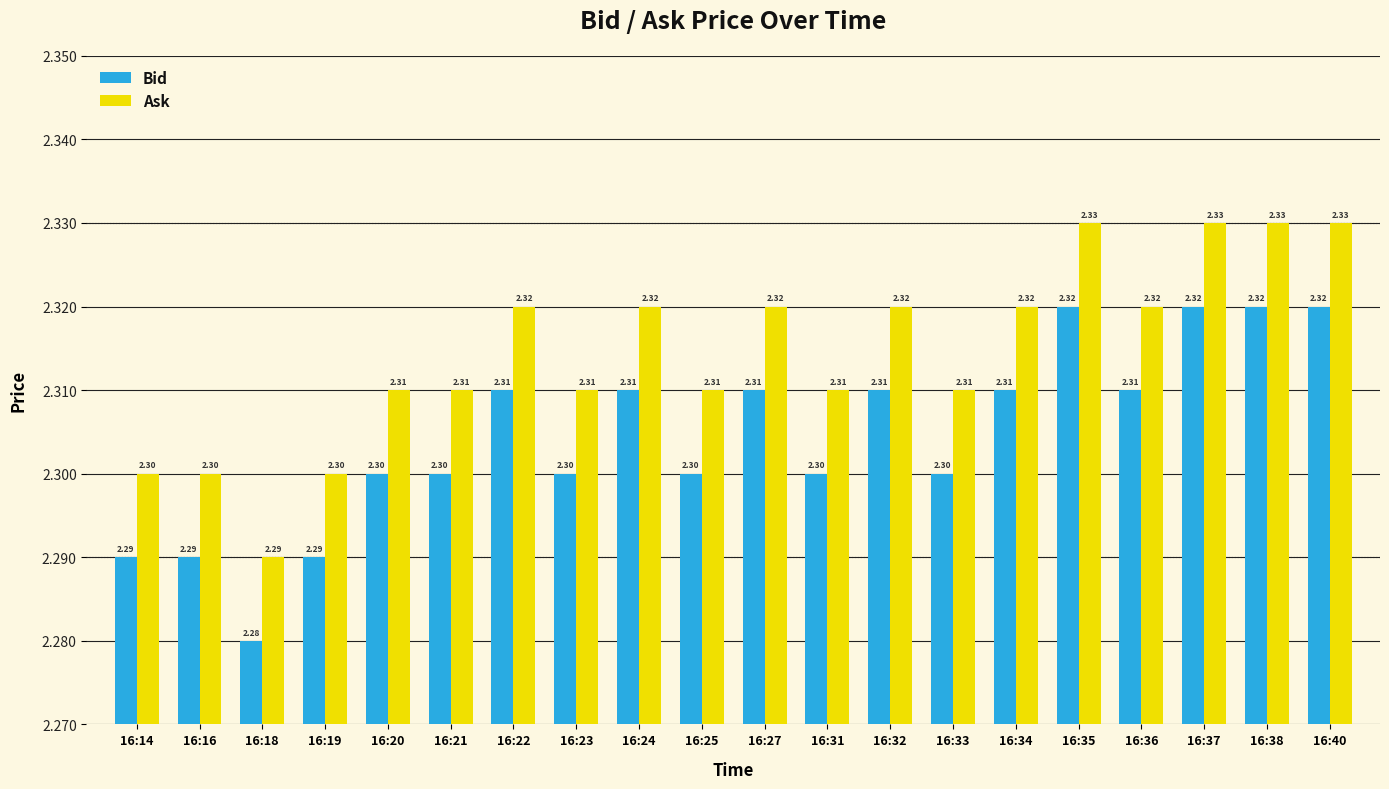

Which series has the largest total across all categories?

Ask